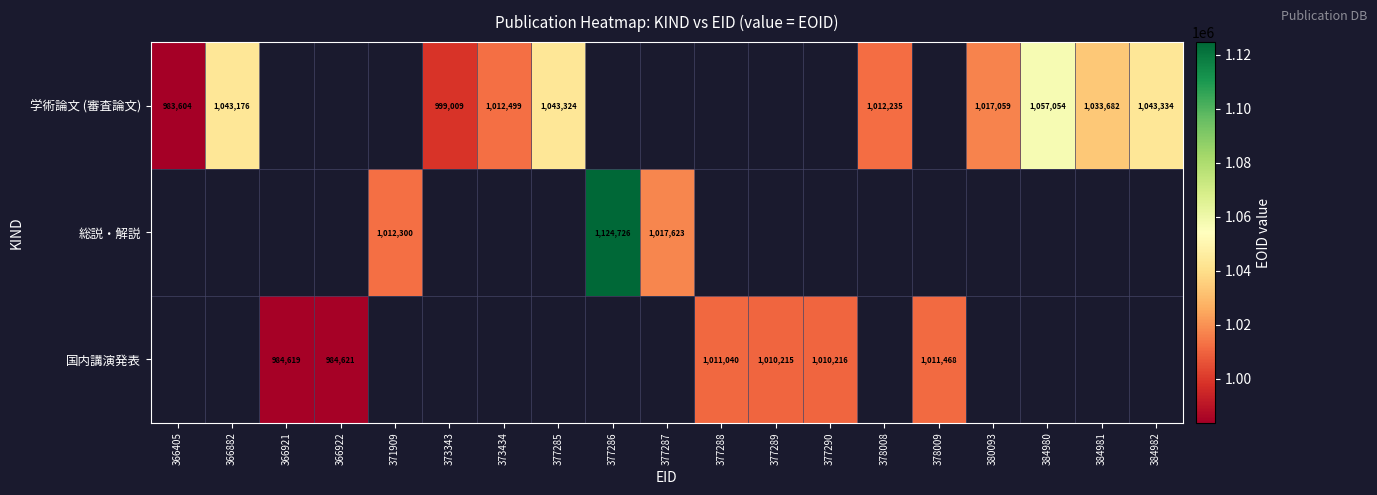

The 学術論文 (審査論文) series shows 1043324 at 377285. True or false?

True